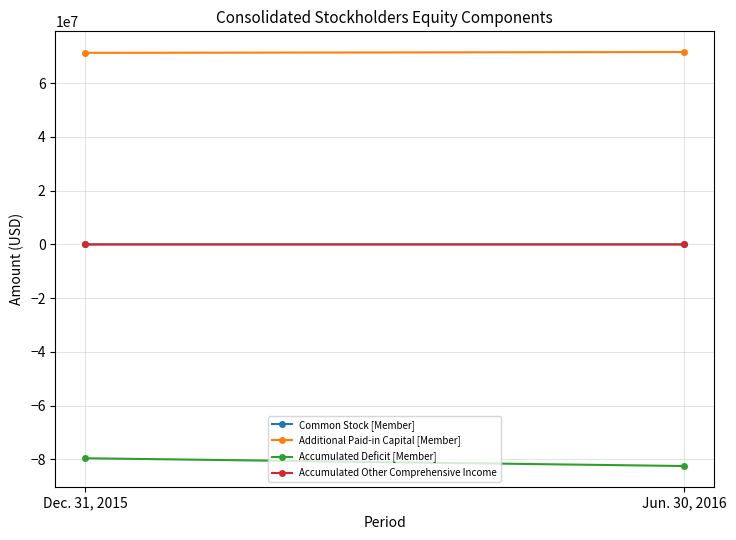

Is the value of Accumulated Other Comprehensive Income at Dec. 31, 2015 greater than the value of Accumulated Deficit [Member] at Dec. 31, 2015?

Yes